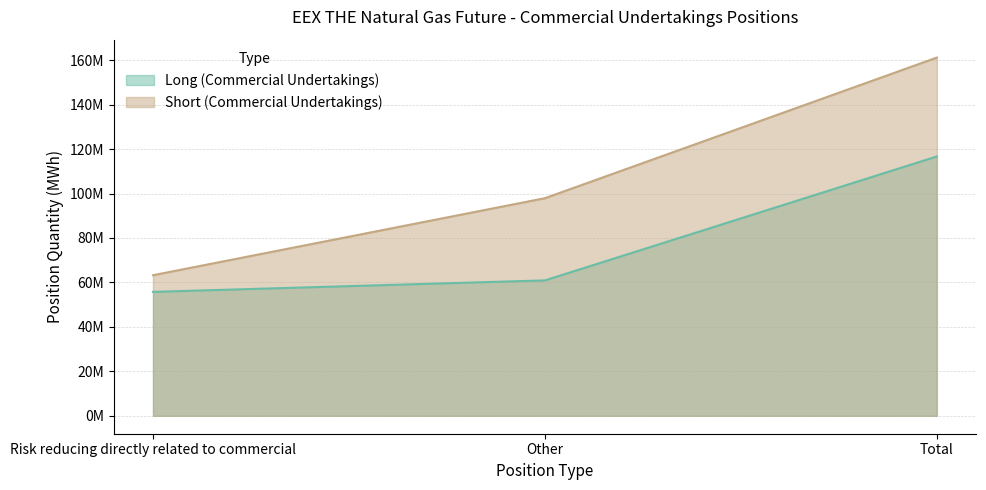

Where is Long (Commercial Undertakings) nearest to the value 86219078?

Other